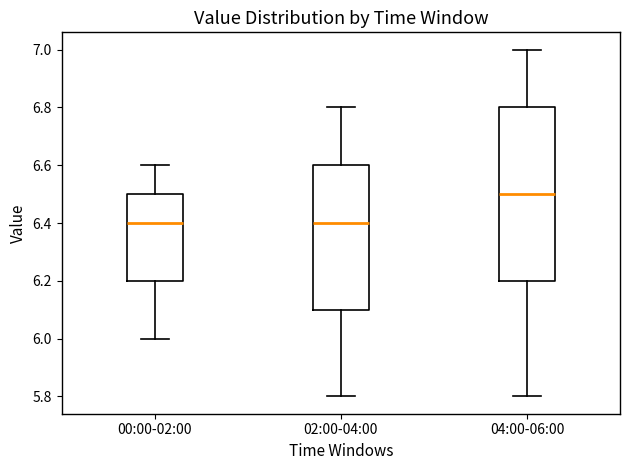

Reading left to right, read every box against the y-axis: the position of its median line, the range the box covers, and the ends of its whiskers. The values are not printed on the chart, so give them approximately, as read against the axis.

00:00-02:00: median 6.4, box 6.2 to 6.5, whiskers 6.0 to 6.6
02:00-04:00: median 6.4, box 6.1 to 6.6, whiskers 5.8 to 6.8
04:00-06:00: median 6.5, box 6.2 to 6.8, whiskers 5.8 to 7.0